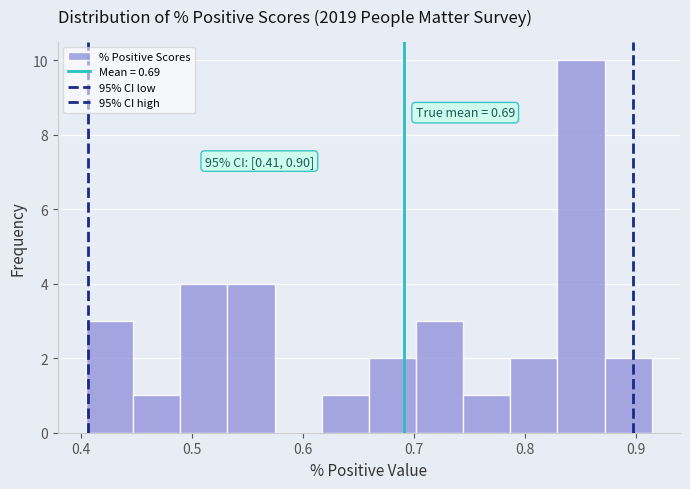

Over which range of the x-axis is the bar tallest?

0.83 to 0.87